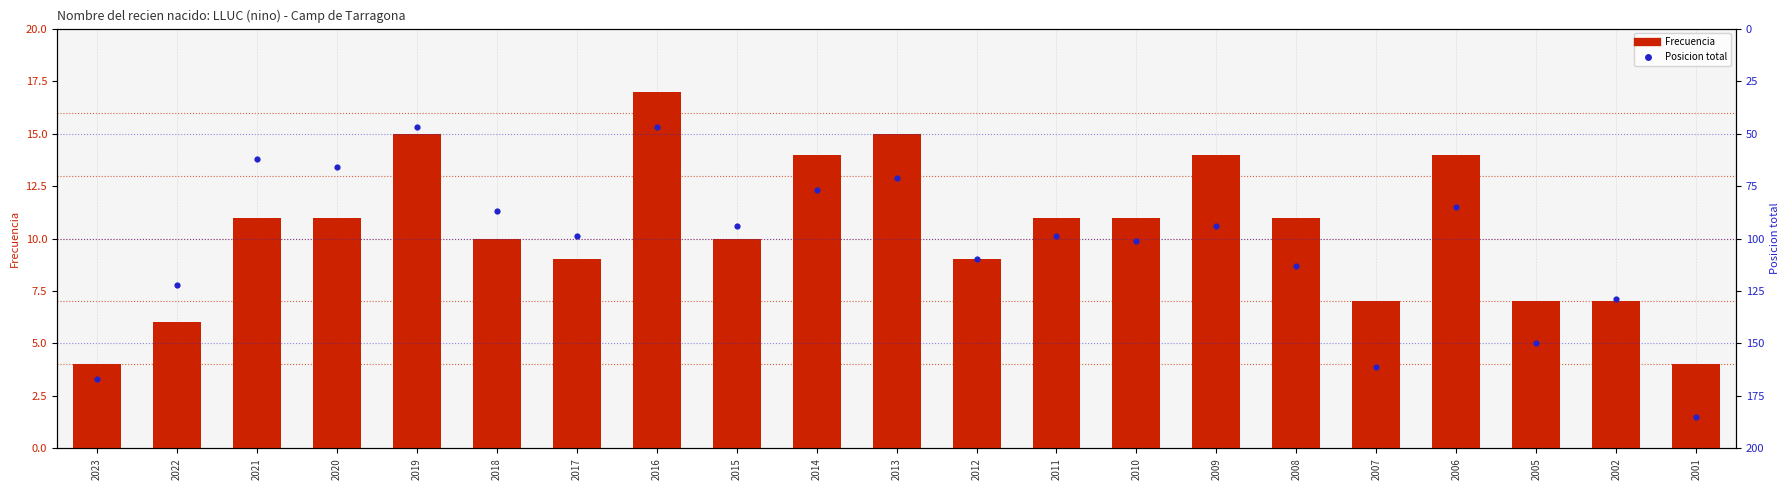

Which series has the widest spread of Y values?

Posicion total